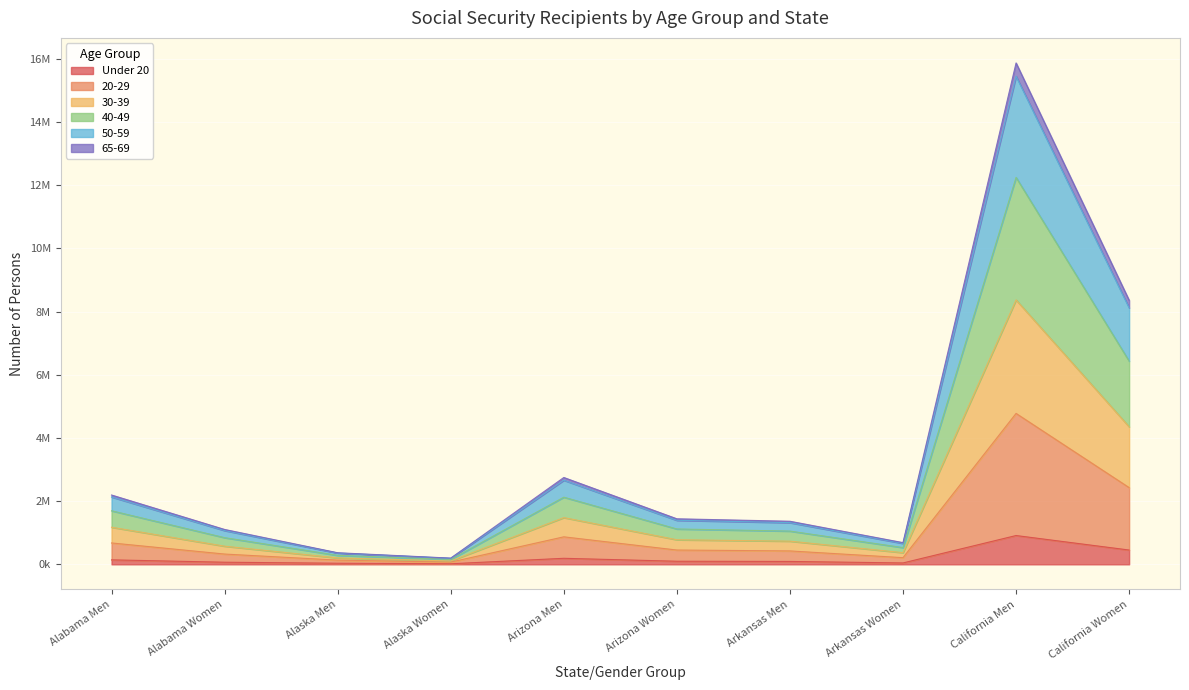

Is the value of 40-49 at Arkansas Women greater than the value of Under 20 at Arkansas Women?

Yes